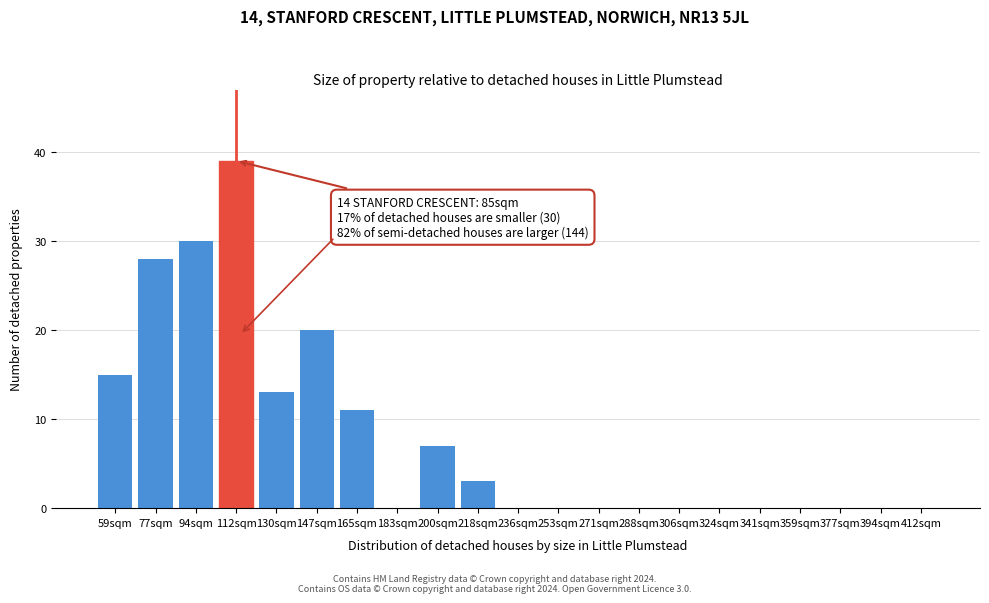

Reading left to right, list all the values displayed in this chart.

59sqm=15	77sqm=28	94sqm=30	112sqm=39	130sqm=13	147sqm=20	165sqm=11	183sqm=0	200sqm=7	218sqm=3	236sqm=0	253sqm=0	271sqm=0	288sqm=0	306sqm=0	324sqm=0	341sqm=0	359sqm=0	377sqm=0	394sqm=0	412sqm=0